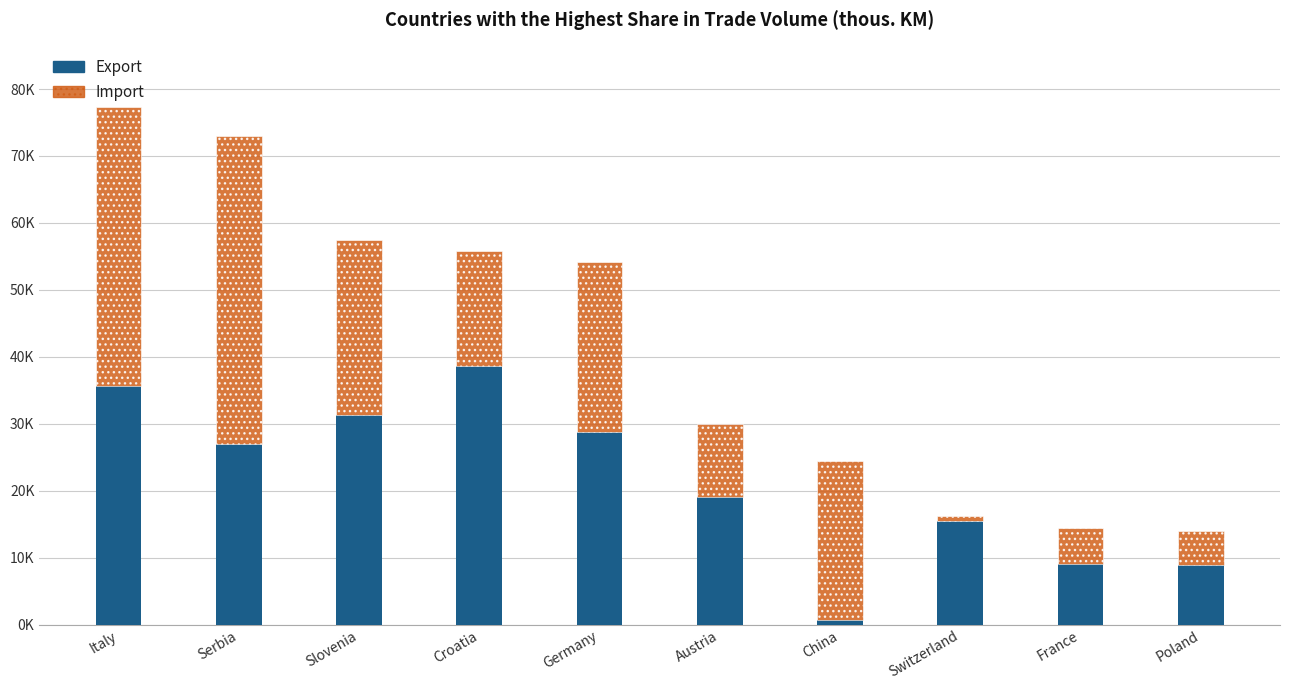

Which series has the largest range (max minus min)?

Import